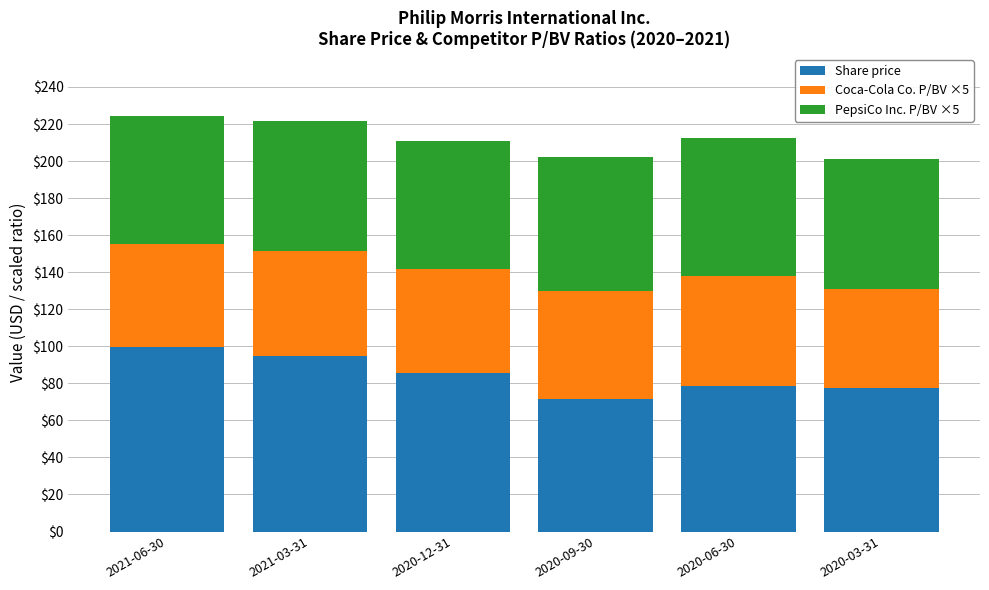

What is the highest value of the Share price series?

99.8